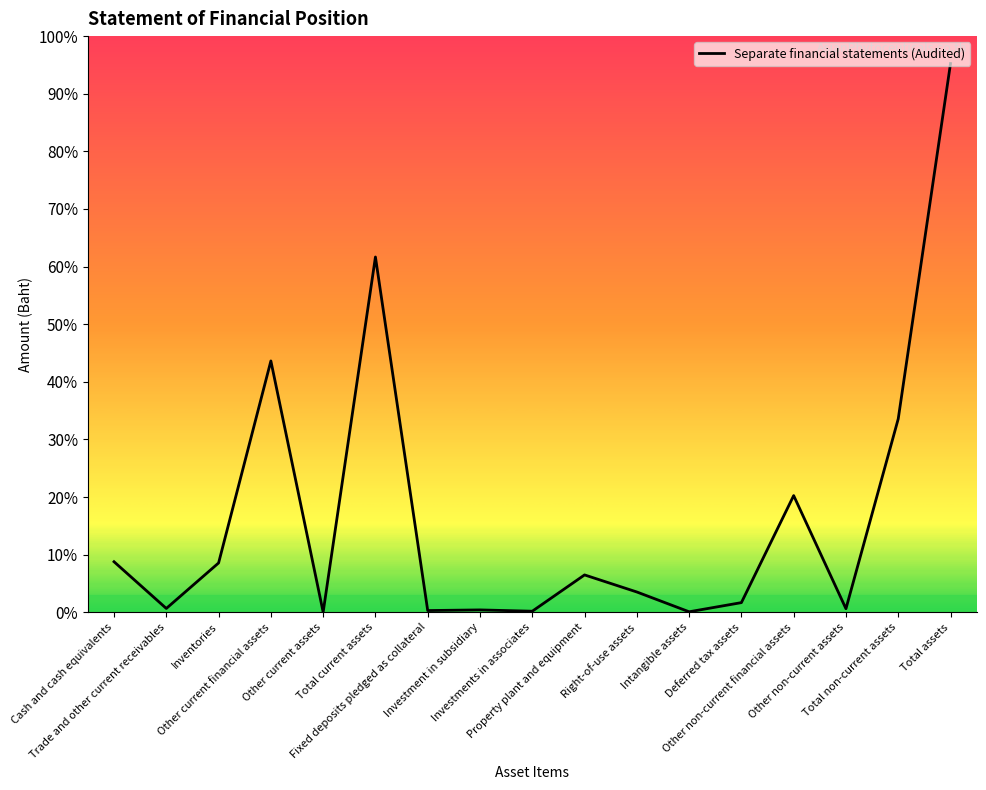

What is the greatest value displayed?

631575702